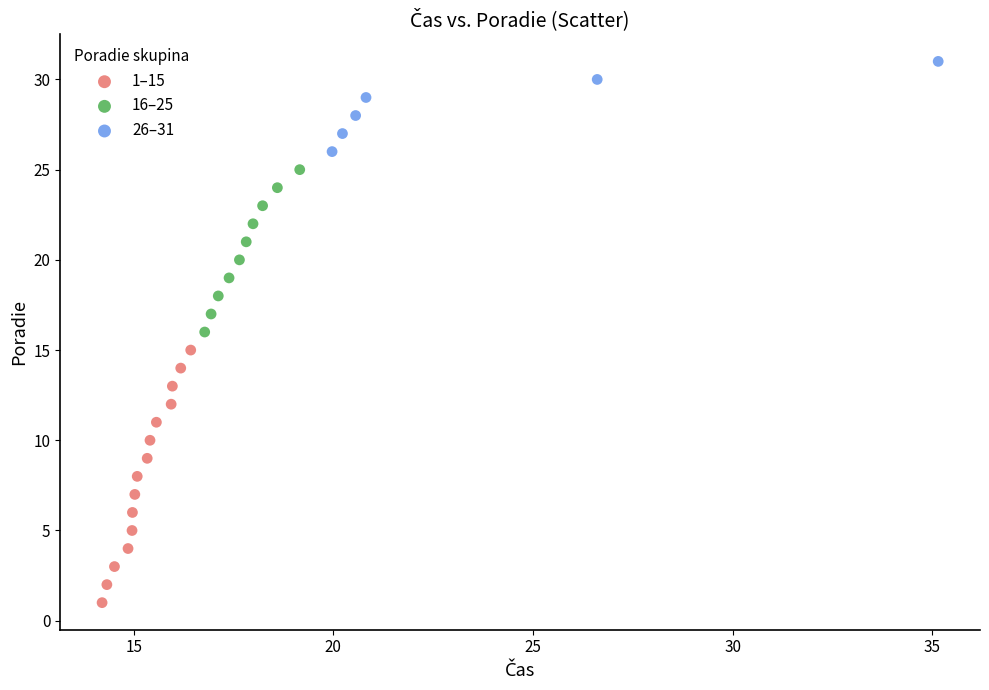

Which series reaches the minimum Y coordinate?

1–15